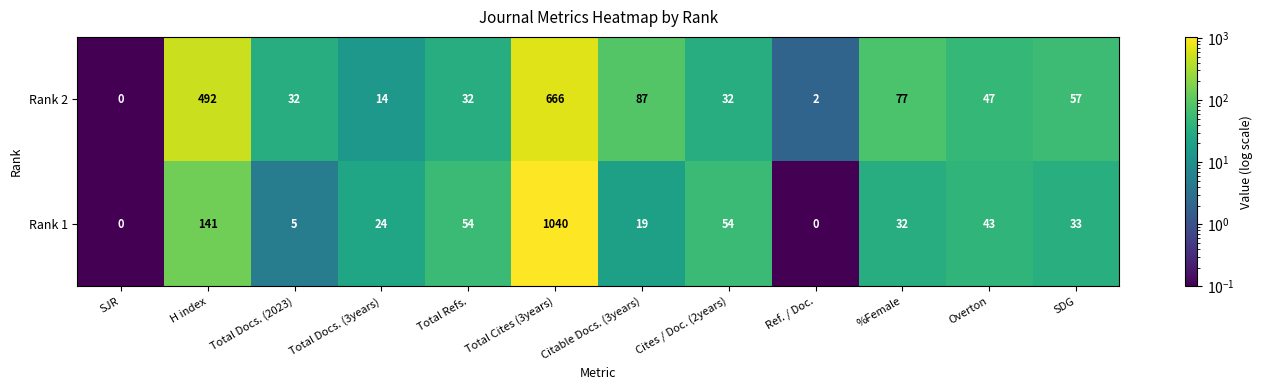

What is the spread (max minus min) of values at Total Cites (3years)?

374